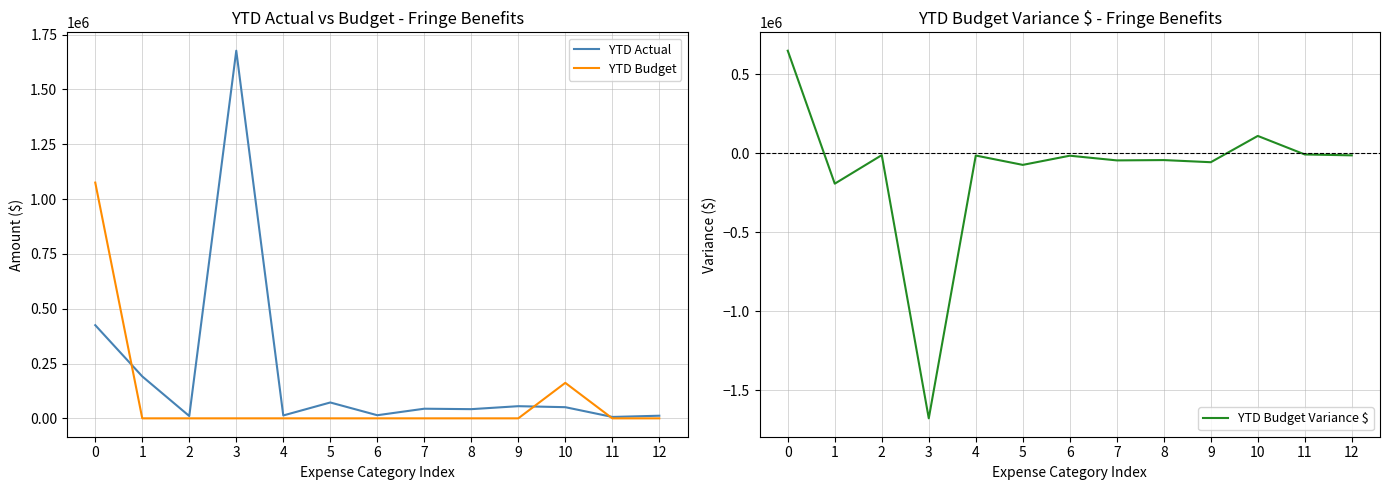

Is the value of YTD Budget Variance $ at 9 greater than the value of YTD Actual at 3?

No